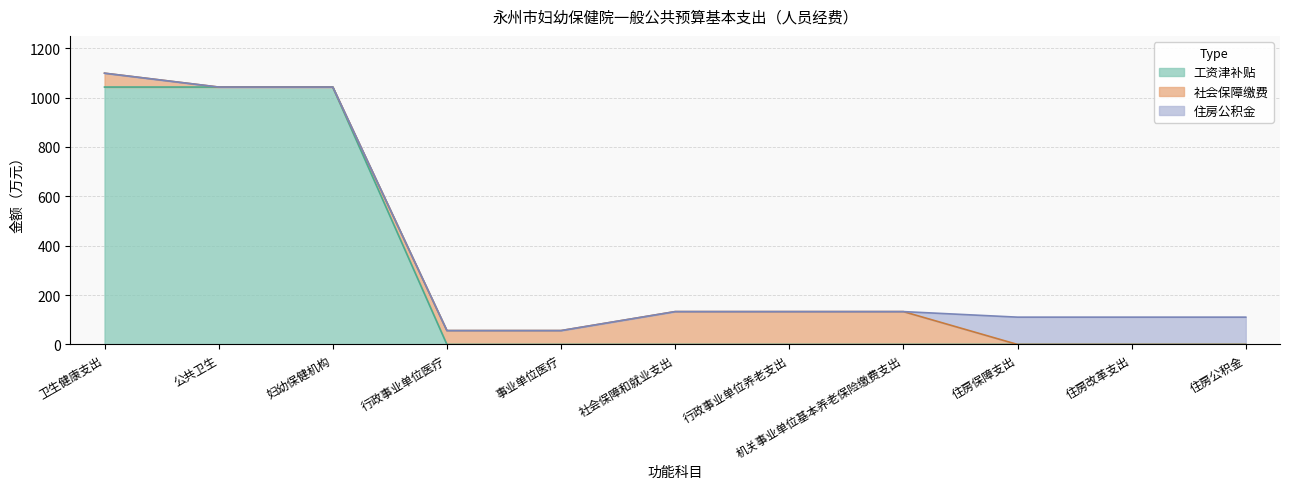

What is the total value across all series at 公共卫生?

1042.7